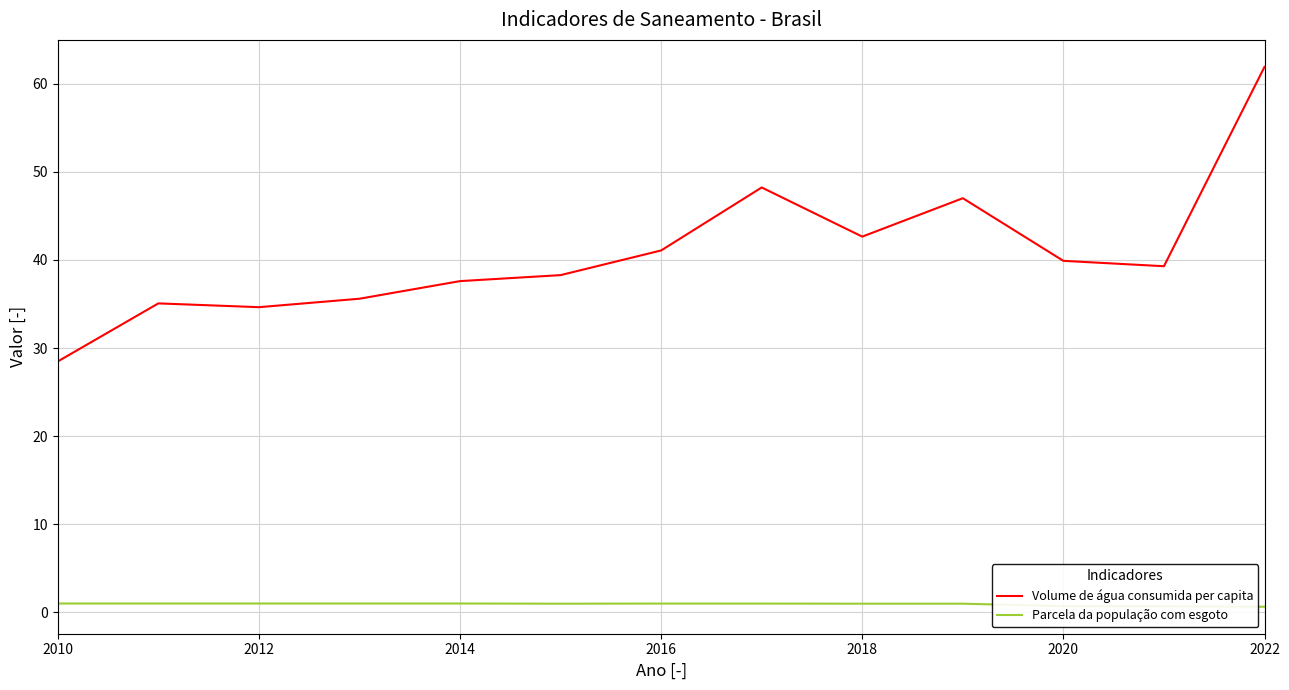

Which series has the largest total across all categories?

Volume de água consumida per capita